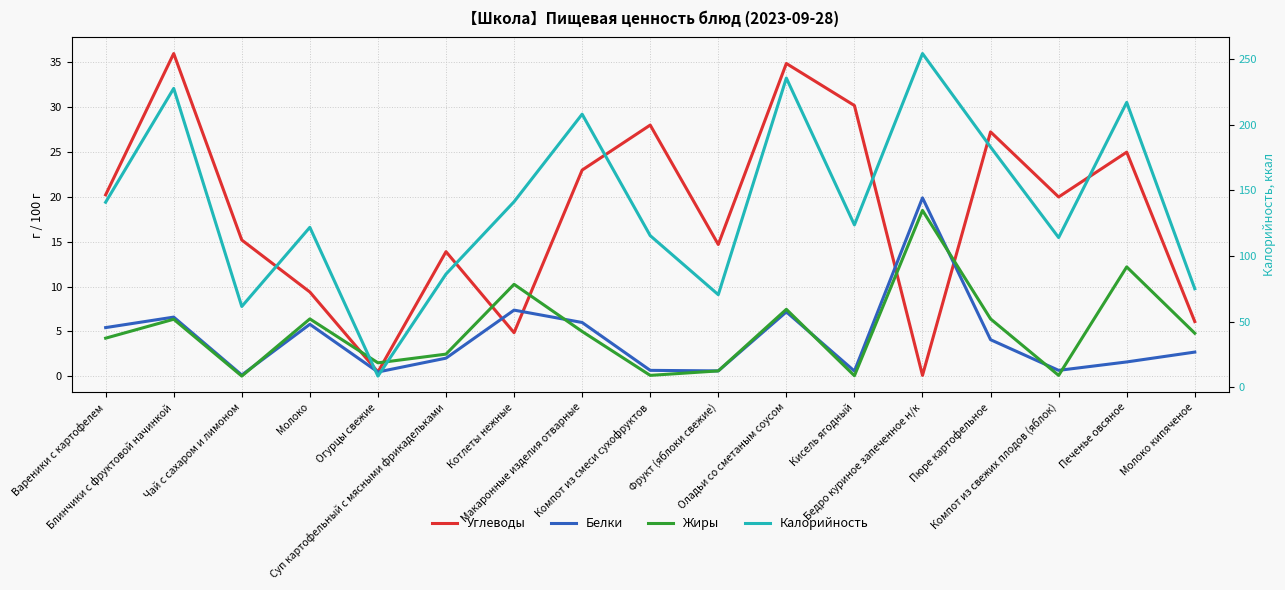

What is the highest value of the Белки series?

19.9